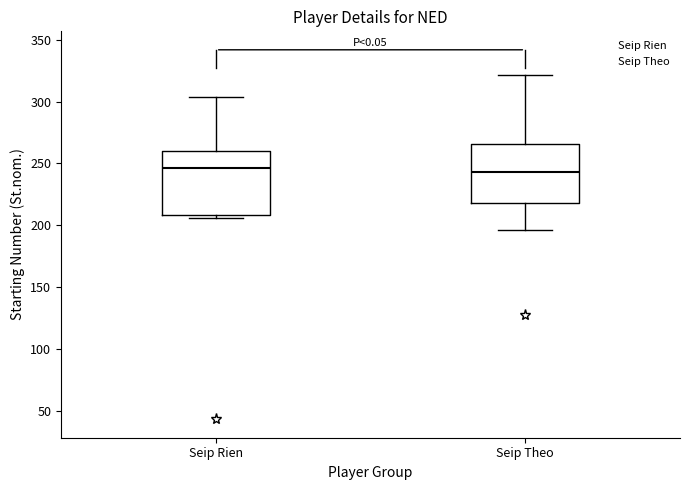

Reading left to right, transcribe this box plot: for each box, give where its median line is, the range the box spans, and where its two whiskers end, as read against the y-axis. The values are not printed on the chart, so give them approximately, as read against the axis.

Seip Rien: median 245, box 210 to 260, whiskers 205 to 305
Seip Theo: median 245, box 220 to 265, whiskers 195 to 320